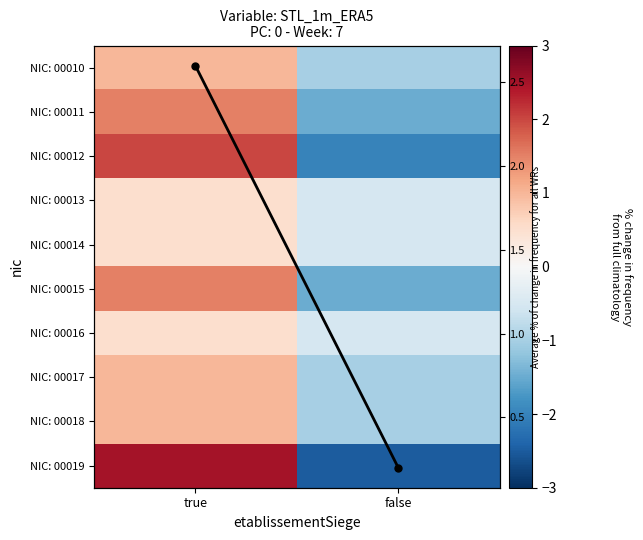

How many values in NIC: 00012 are above zero?

1